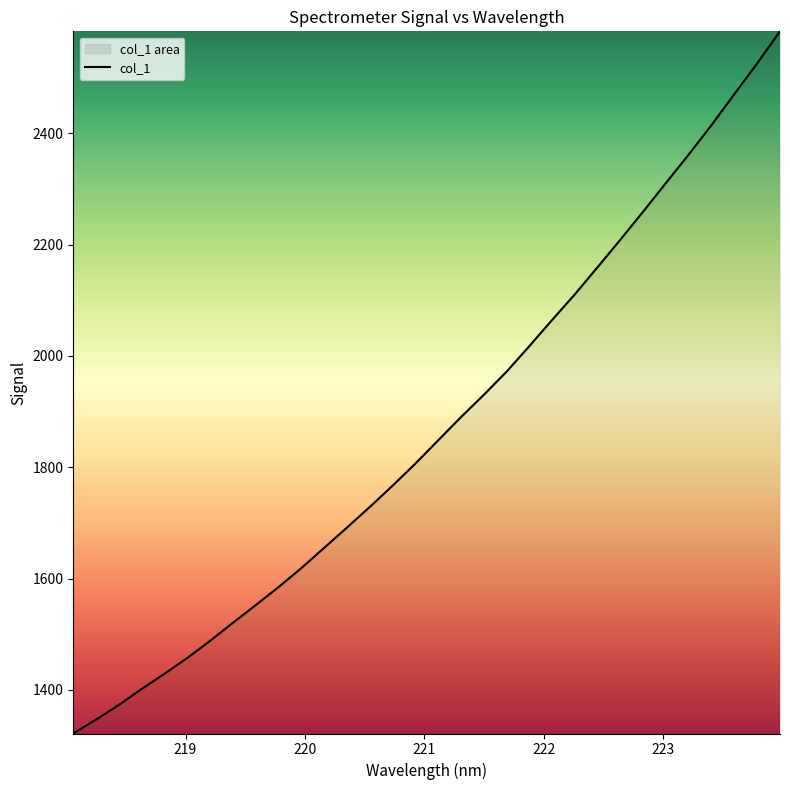

What is the difference between the maximum and minimum values?

1261.3